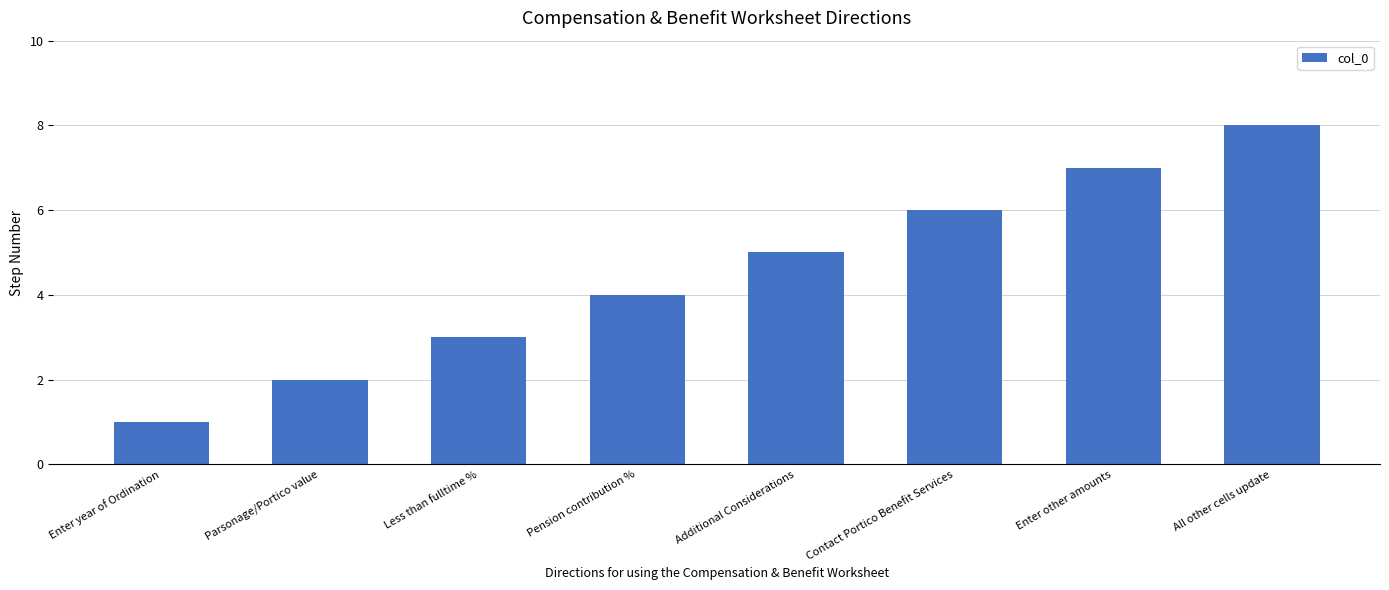

Rank the categories by value from highest to lowest.

All other cells update, Enter other amounts, Contact Portico Benefit Services, Additional Considerations, Pension contribution %, Less than fulltime %, Parsonage/Portico value, Enter year of Ordination